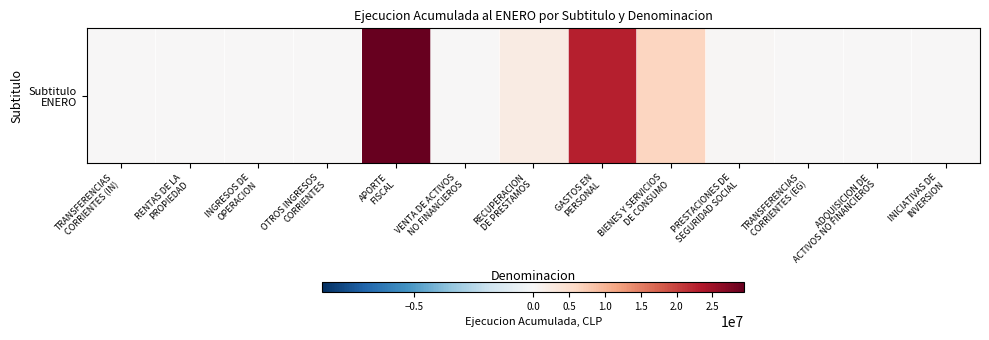

At which label is the value closest to 14732124?

GASTOS EN
PERSONAL